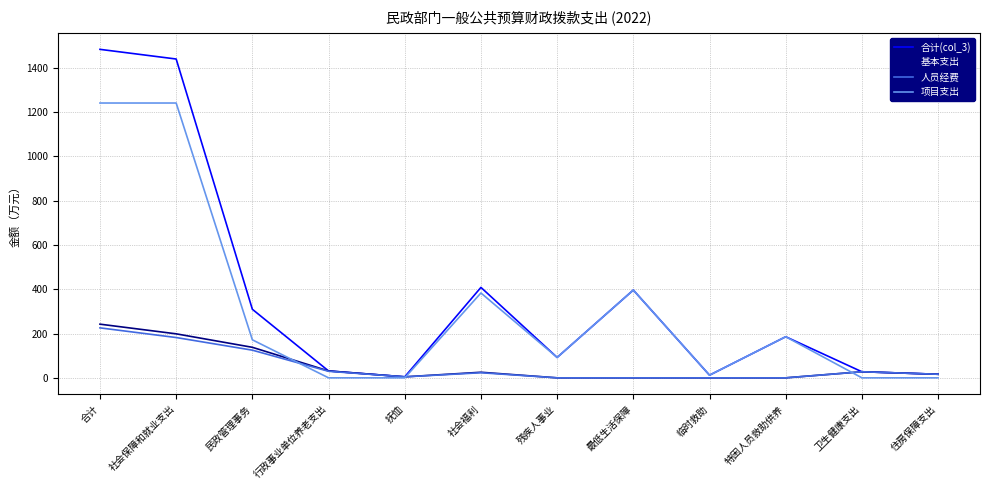

At which label is 基本支出 closest to 121?

民政管理事务